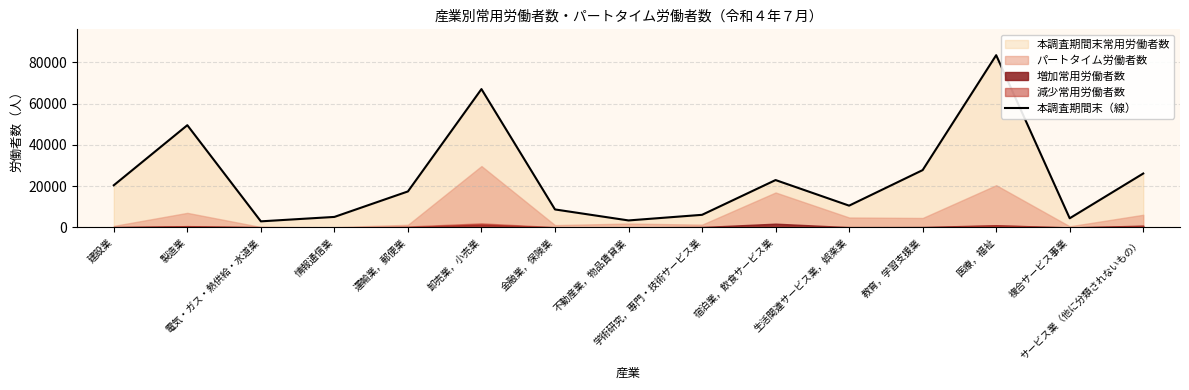

What is the change in value from 運輸業，郵便業 to 金融業，保険業?

-8732